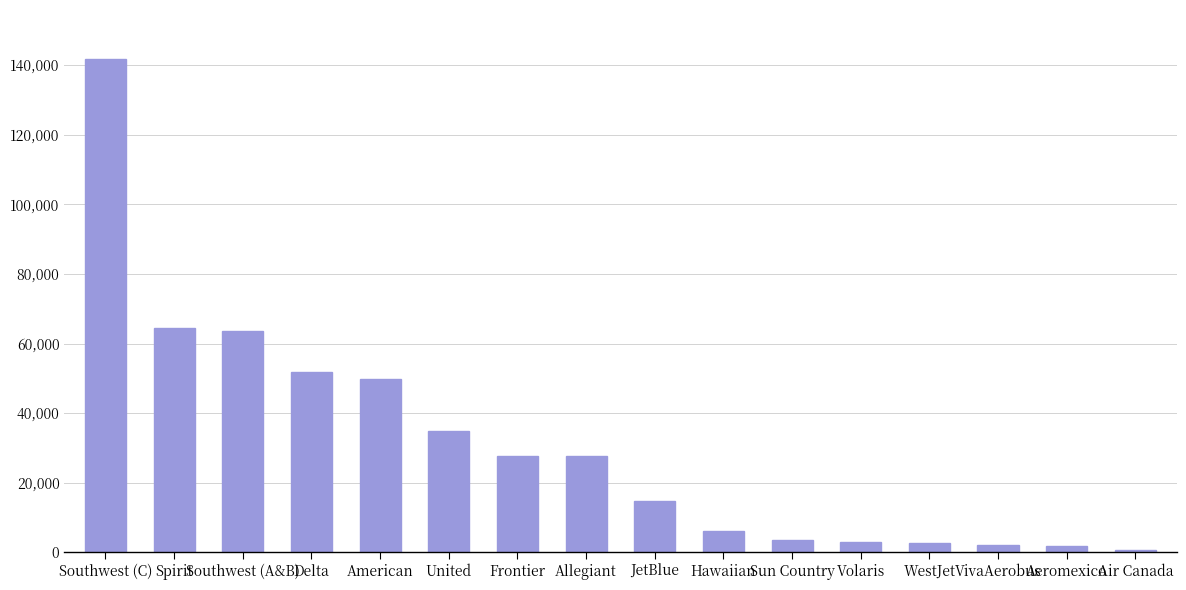

What is the change in value from American to Allegiant?

-22128.9